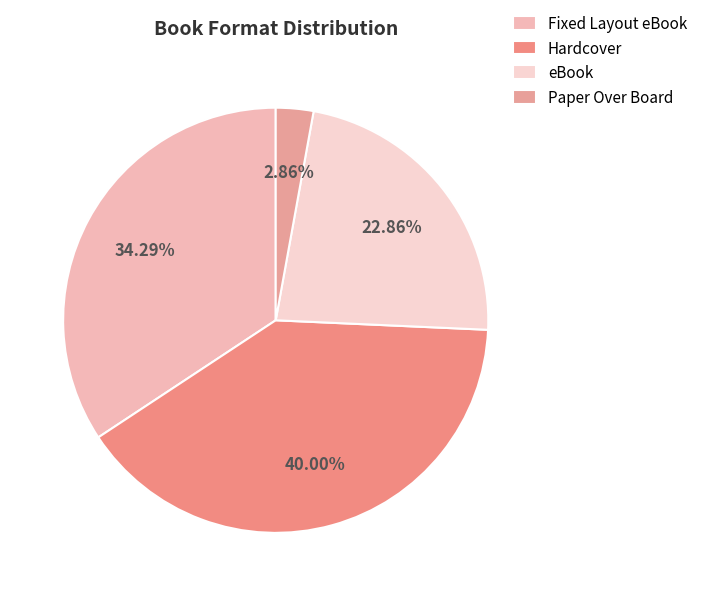

Do Paper Over Board and eBook together represent more than half of the pie?

No